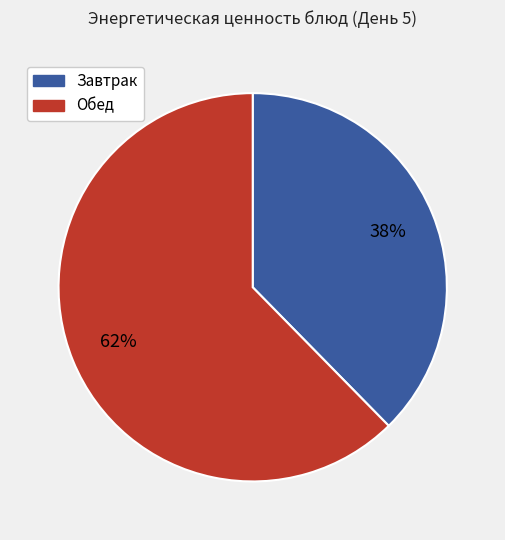

Is there any slice that represents more than half of the pie?

Yes